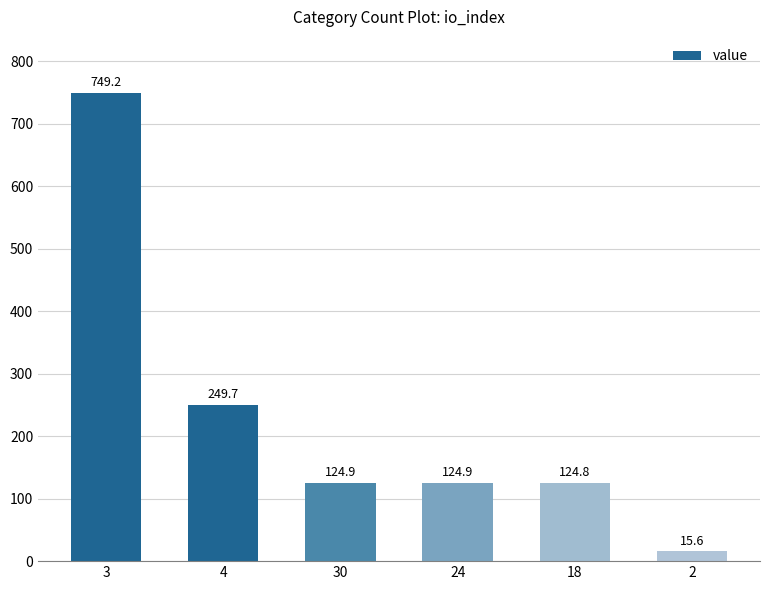

What position from the left is 4?

2